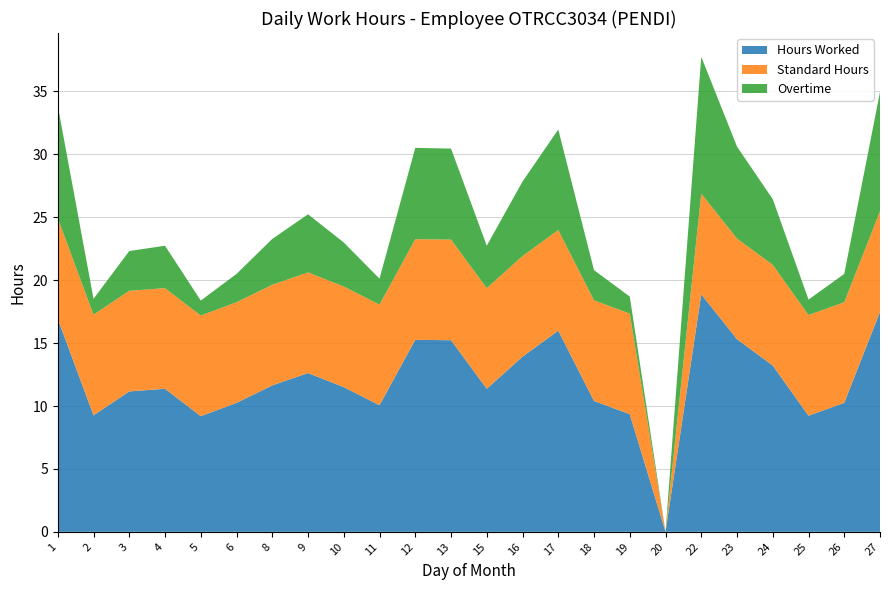

Reading left to right, extract all data points from this chart.

Hours Worked: 1=16.9	2=9.3	3=11.2	4=11.4	5=9.2	6=10.2	8=11.6	9=12.6	10=11.5	11=10.1	12=15.3	13=15.2	15=11.4	16=13.9	17=16.0	18=10.4	19=9.3	20=0.0	22=18.9	23=15.3	24=13.2	25=9.2	26=10.2	27=17.5
Standard Hours: 1=8.0	2=8.0	3=8.0	4=8.0	5=8.0	6=8.0	8=8.0	9=8.0	10=8.0	11=8.0	12=8.0	13=8.0	15=8.0	16=8.0	17=8.0	18=8.0	19=8.0	20=0.0	22=8.0	23=8.0	24=8.0	25=8.0	26=8.0	27=8.0
Overtime: 1=8.9	2=1.3	3=3.2	4=3.4	5=1.2	6=2.2	8=3.6	9=4.6	10=3.5	11=2.1	12=7.3	13=7.2	15=3.4	16=5.9	17=8.0	18=2.4	19=1.4	20=0.0	22=10.9	23=7.3	24=5.2	25=1.2	26=2.2	27=9.5